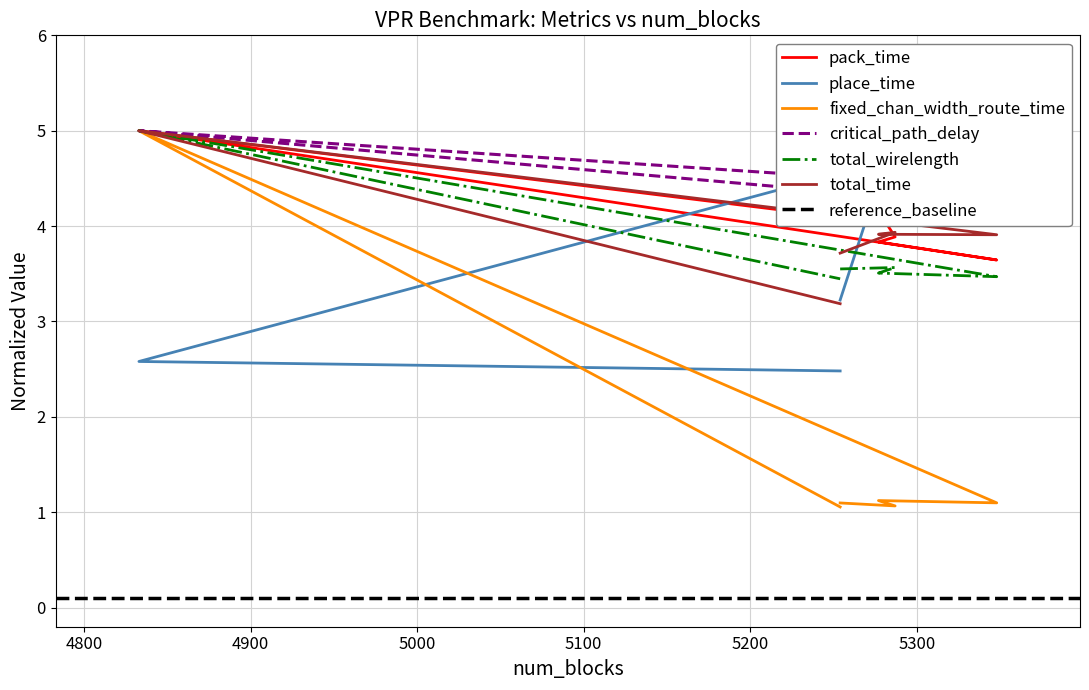

What is the average value of the pack_time series?

4.2